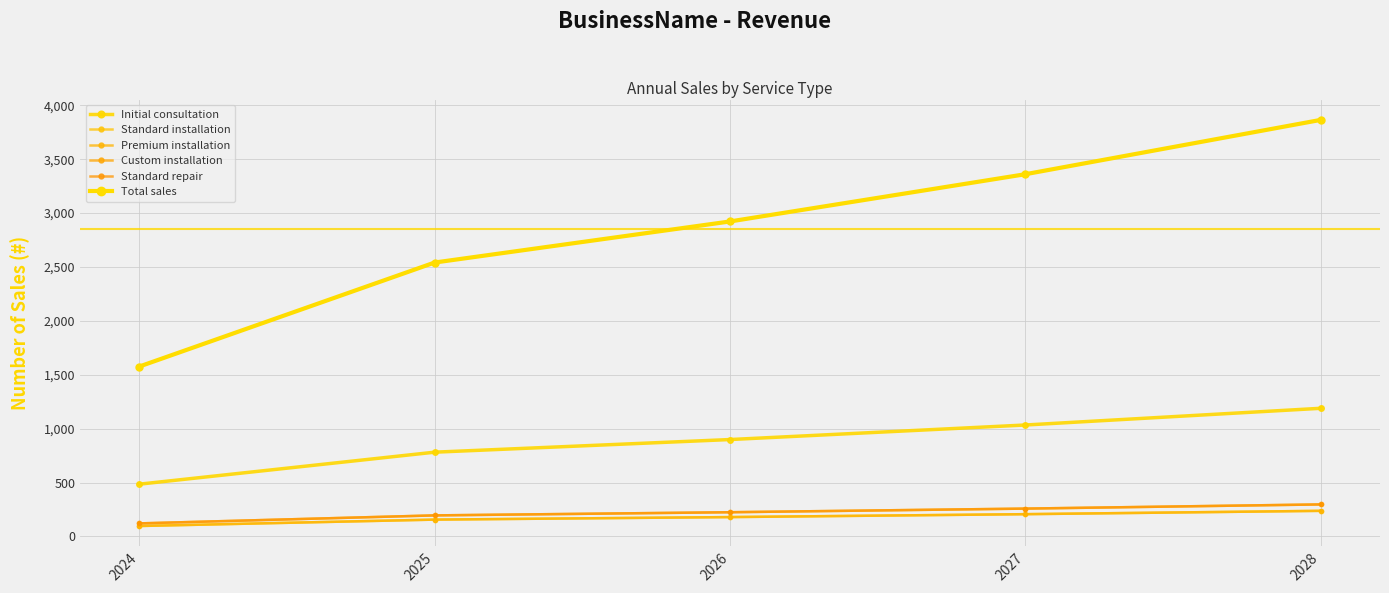

Is this an area chart (filled region under the line)?

No